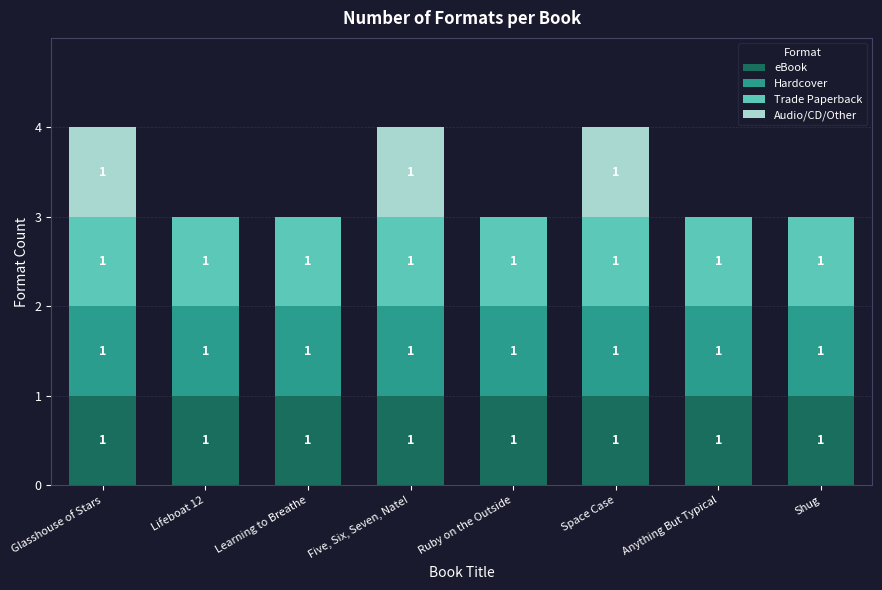

Is it true that eBook equals 0 at Space Case?

False